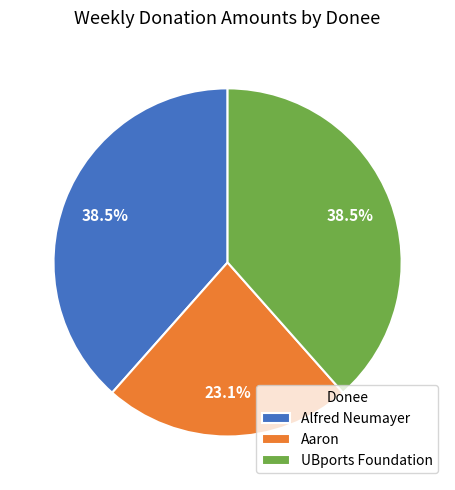

Is the sum of Aaron and Alfred Neumayer greater than half?

Yes